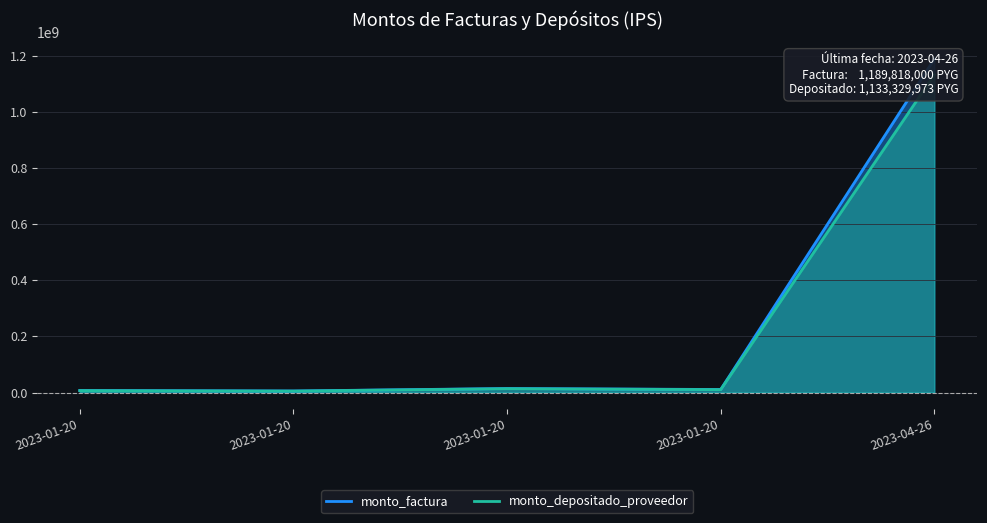

Where does the monto_depositado_proveedor series first go above 10215818?

2023-01-20